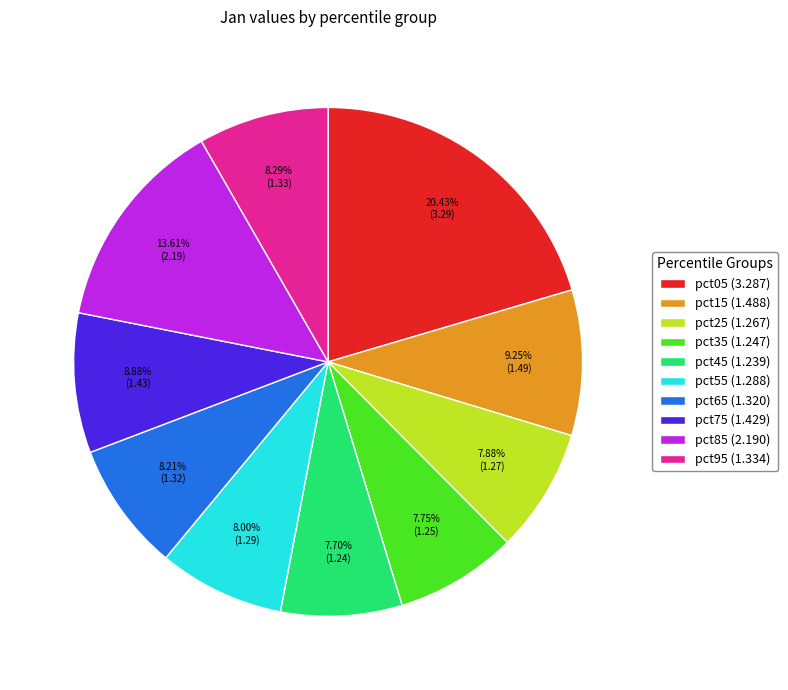

Is there any slice that represents more than half of the pie?

No